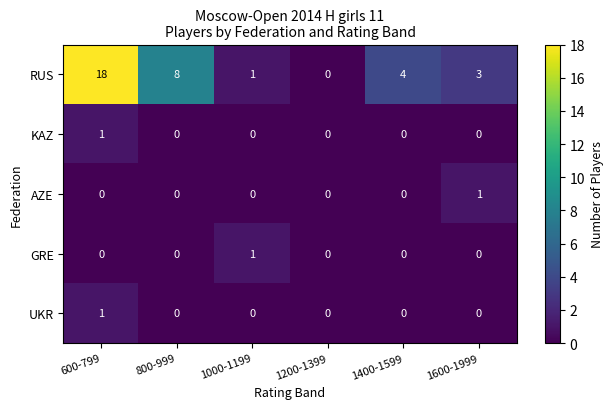

Which label corresponds to the largest value in the chart?

600-799